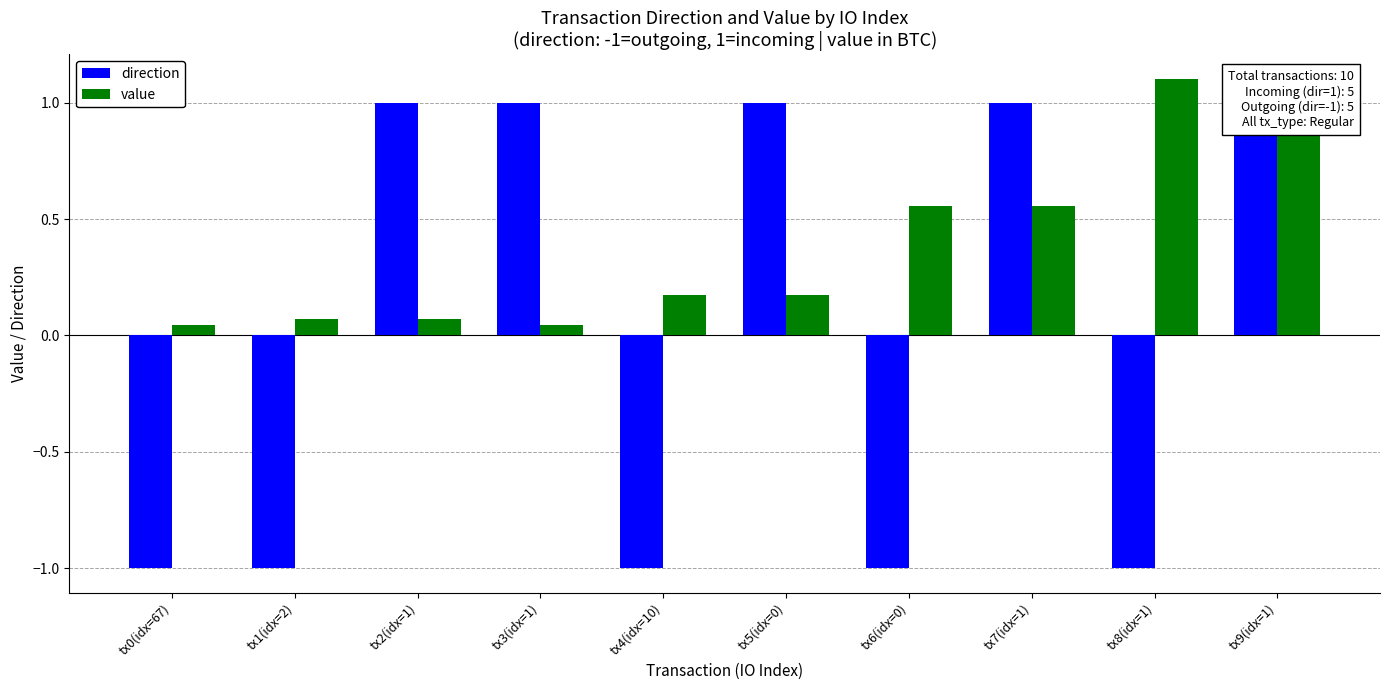

Which series has the largest total across all categories?

value